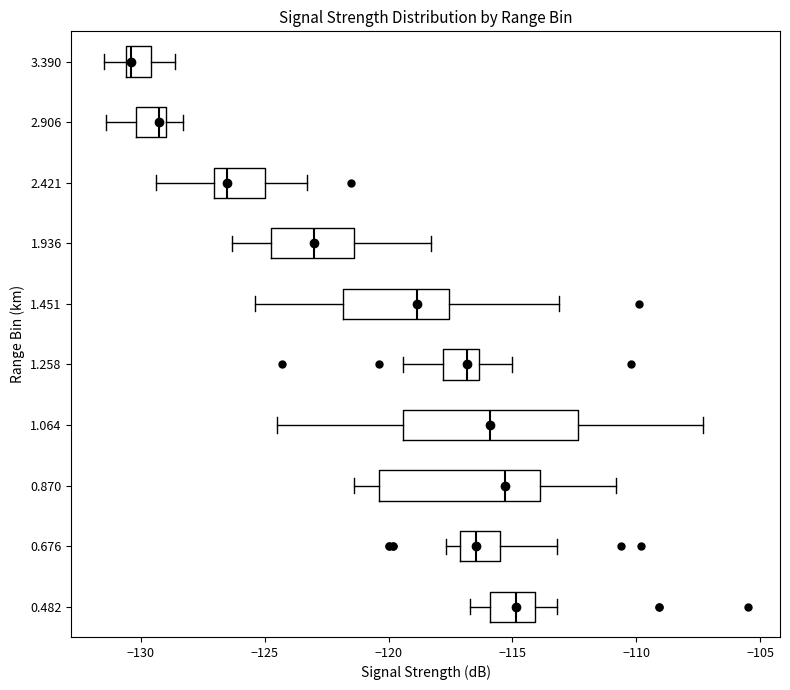

Reading bottom to top, read every box against the x-axis: the position of its median line, the range the box covers, and the ends of its whiskers. The values are not printed on the chart, so give them approximately, as read against the axis.

0.482: median -115.0, box -116.0 to -114.0, whiskers -116.5 to -113.0
0.676: median -116.5, box -117.0 to -115.5, whiskers -117.5 to -113.0
0.870: median -115.5, box -120.5 to -114.0, whiskers -121.5 to -111.0
1.064: median -116.0, box -119.5 to -112.5, whiskers -124.5 to -107.5
1.258: median -117.0, box -118.0 to -116.5, whiskers -119.5 to -115.0
1.451: median -119.0, box -122.0 to -117.5, whiskers -125.5 to -113.0
1.936: median -123.0, box -124.5 to -121.5, whiskers -126.5 to -118.5
2.421: median -126.5, box -127.0 to -125.0, whiskers -129.5 to -123.5
2.906: median -129.0 (just left of the box's right edge), box -130.0 to -129.0, whiskers -131.5 to -128.5
3.390: median -130.5 (just right of the box's left edge), box -130.5 to -129.5, whiskers -131.5 to -128.5